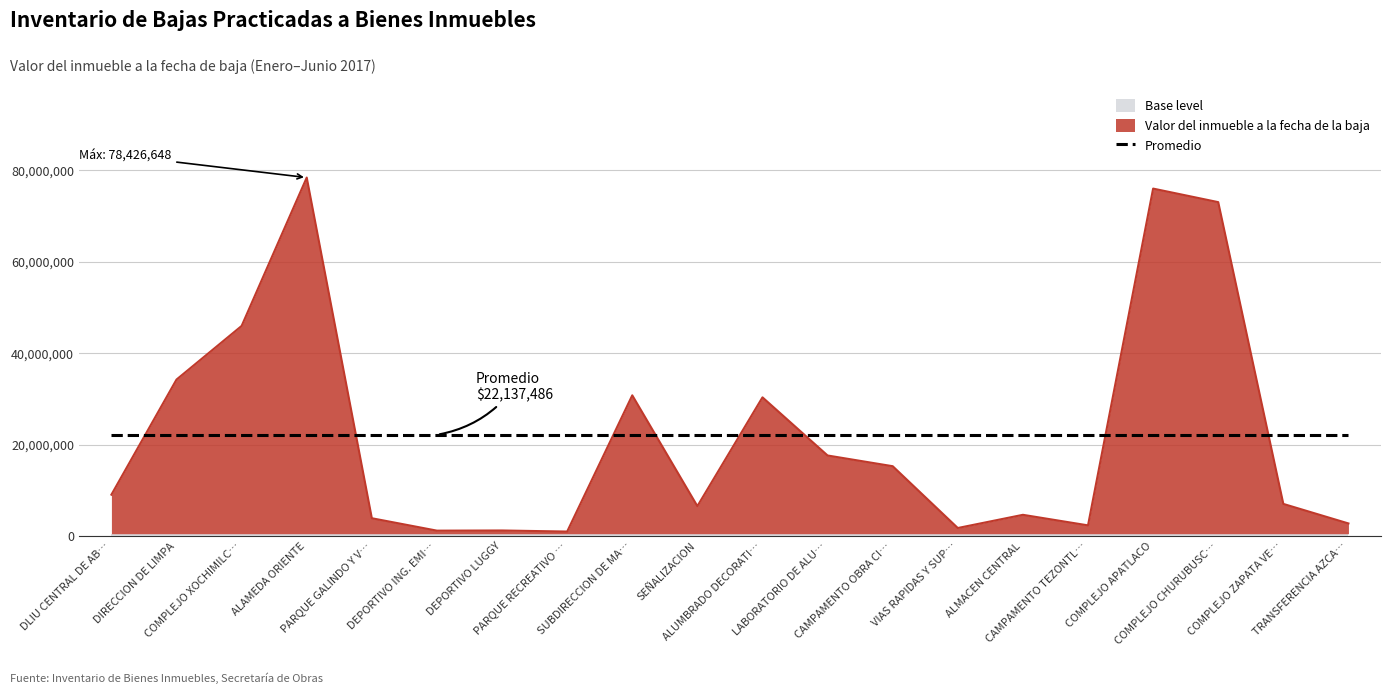

What is the maximum value for Promedio?

22137485.8